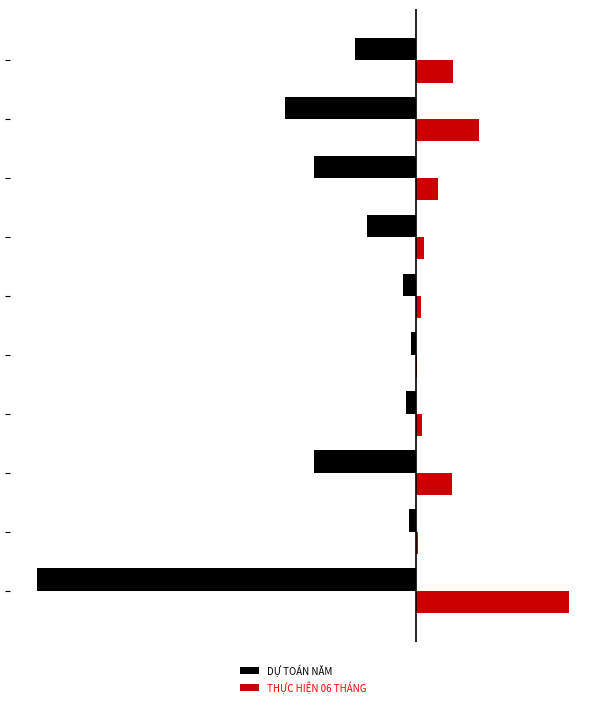

What are all the series names shown in the legend?

DỰ TOÁN NĂM, THỰC HIỆN 06 THÁNG